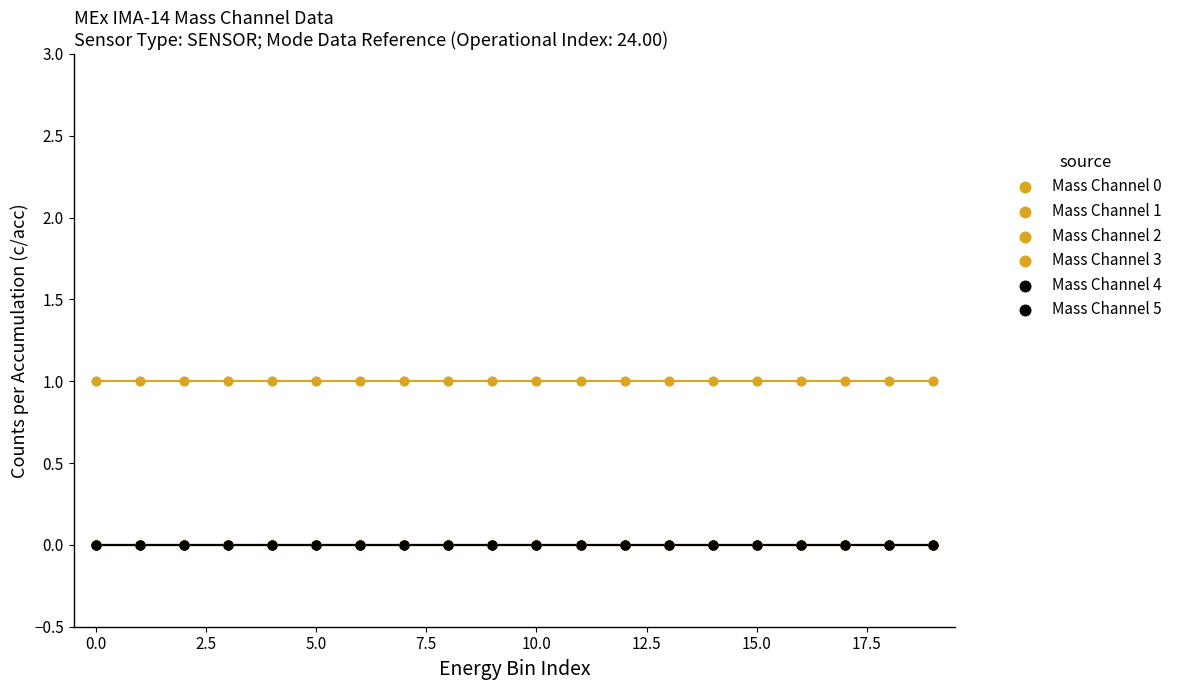

Which series contains the highest Y value?

Mass Channel 1